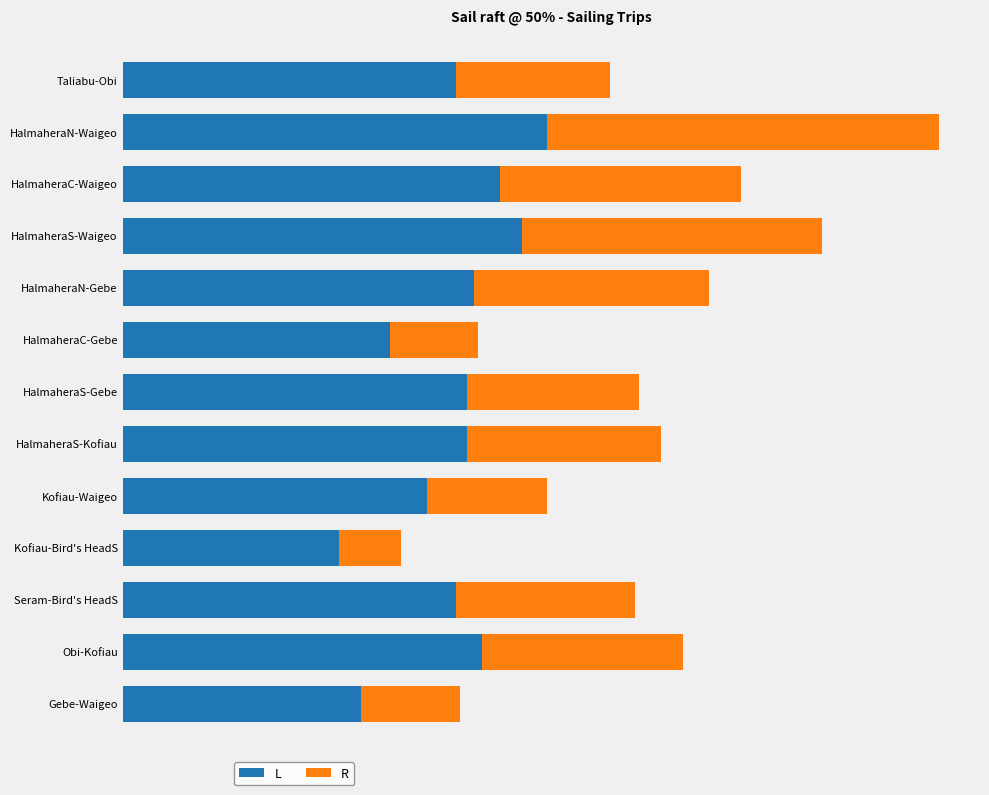

What is the sum of all R values?

666